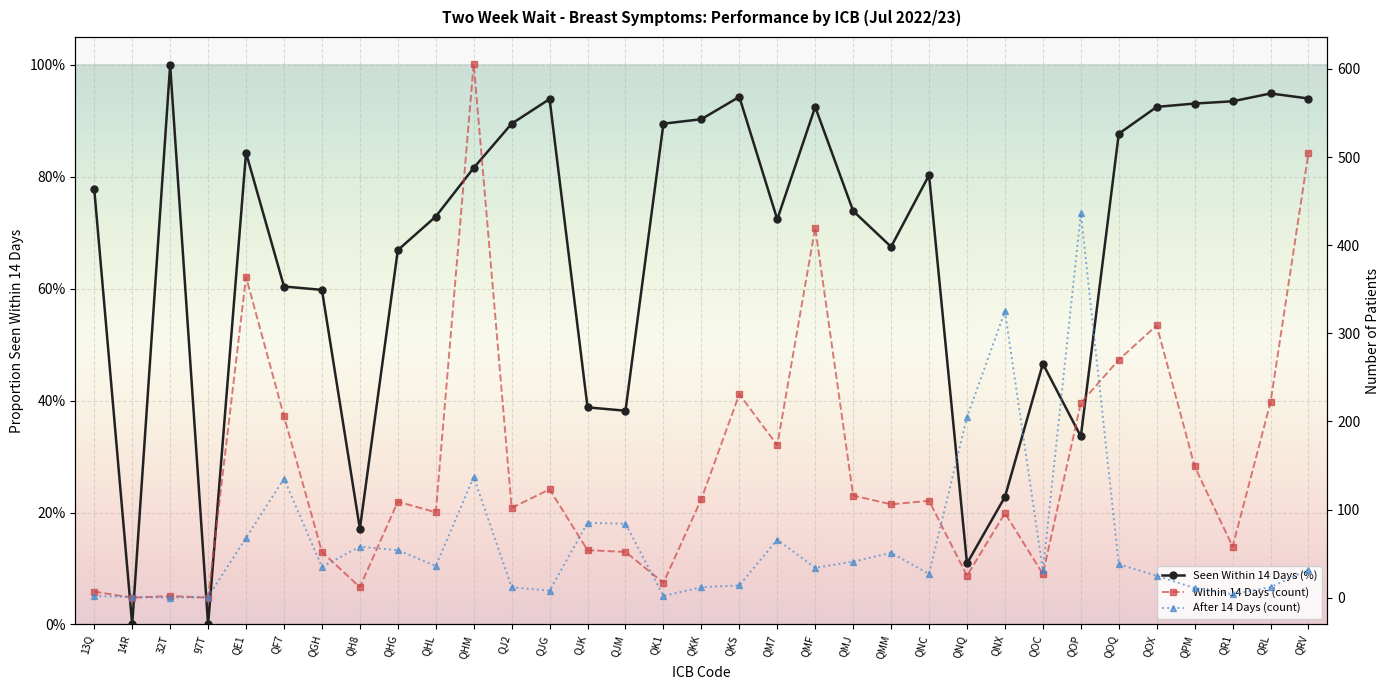

How many positive values does the Seen Within 14 Days (%) series have?

31